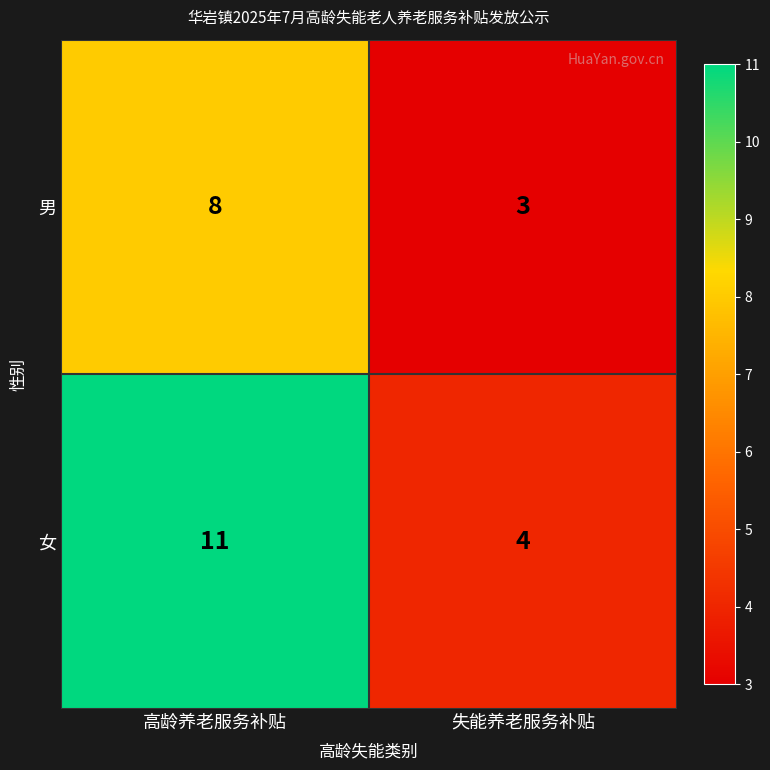

What is the difference between the highest and lowest values at 高龄养老服务补贴?

3